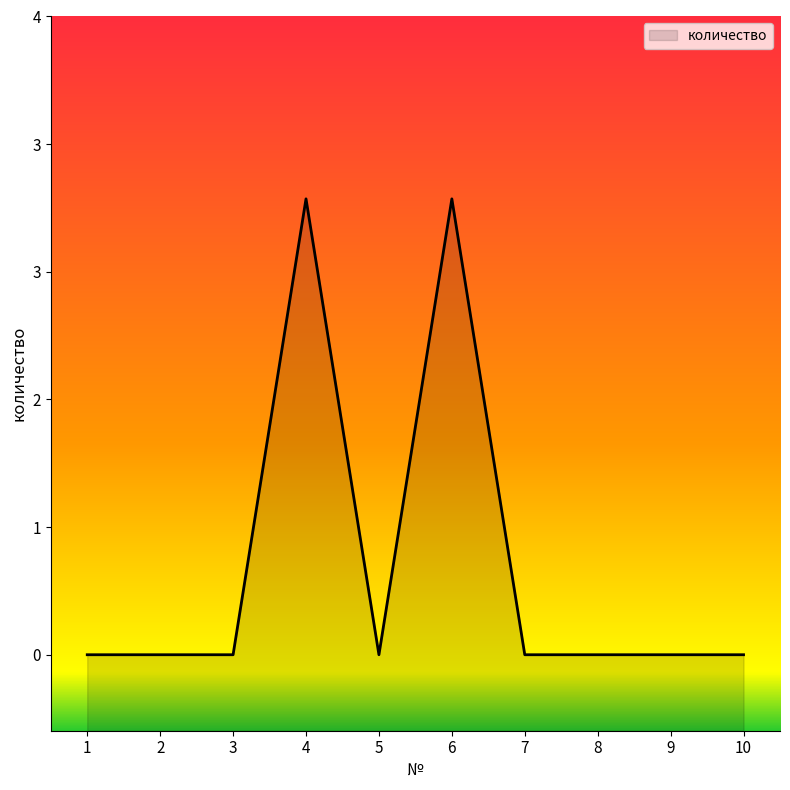

How many values are above zero?

2